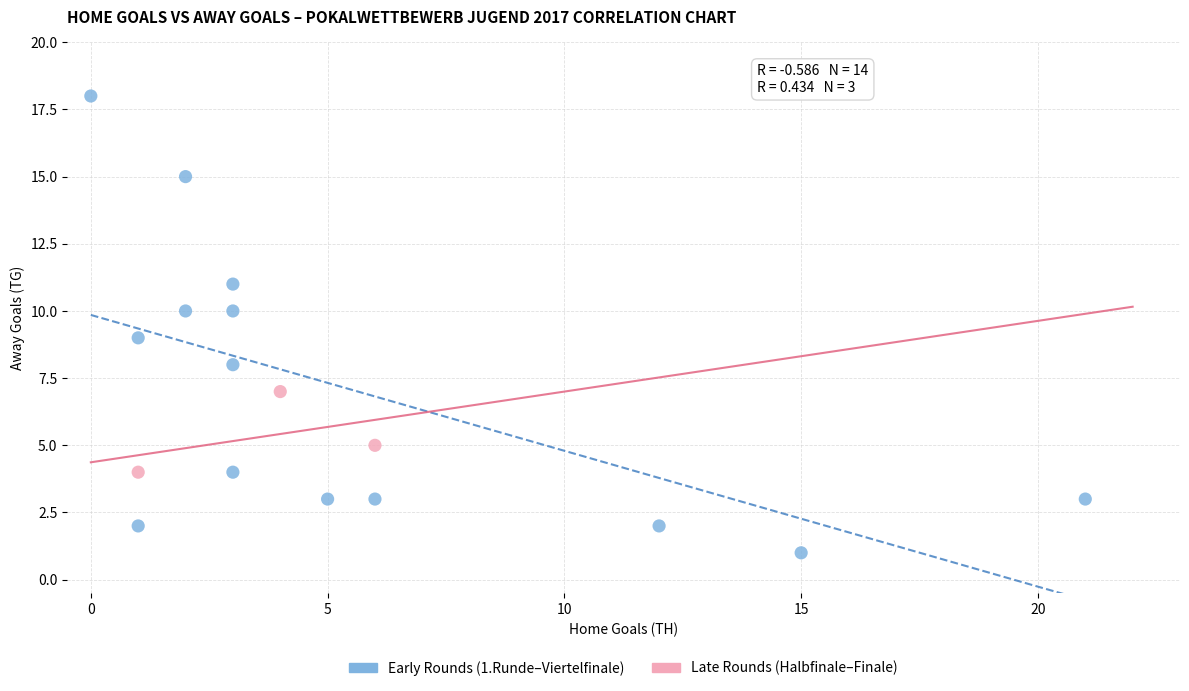

Which series has the largest Y range (max minus min)?

Early Rounds (1.Runde–Viertelfinale)